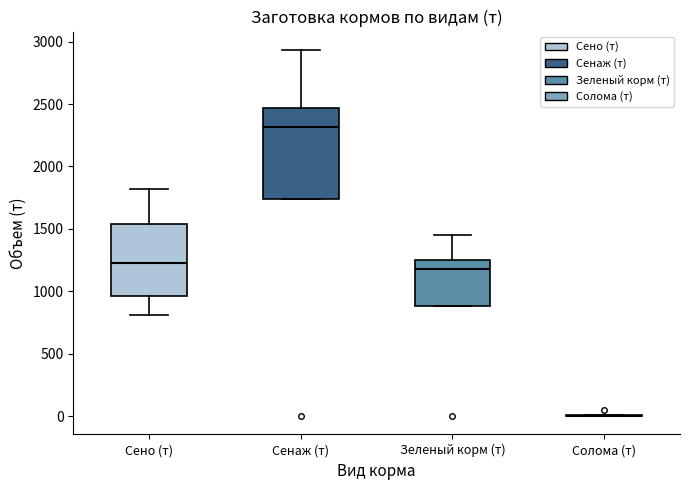

Reading left to right, read every box against the y-axis: the position of its median line, the range the box covers, and the ends of its whiskers. The values are not printed on the chart, so give them approximately, as read against the axis.

Сено (т): median 1250, box 950 to 1550, whiskers 800 to 1800
Сенаж (т): median 2300, box 1750 to 2450, whiskers 1750 to 2950
Зеленый корм (т): median 1200, box 900 to 1250, whiskers 900 to 1450
Солома (т): box collapsed to a line at 0, whiskers 0 to 0